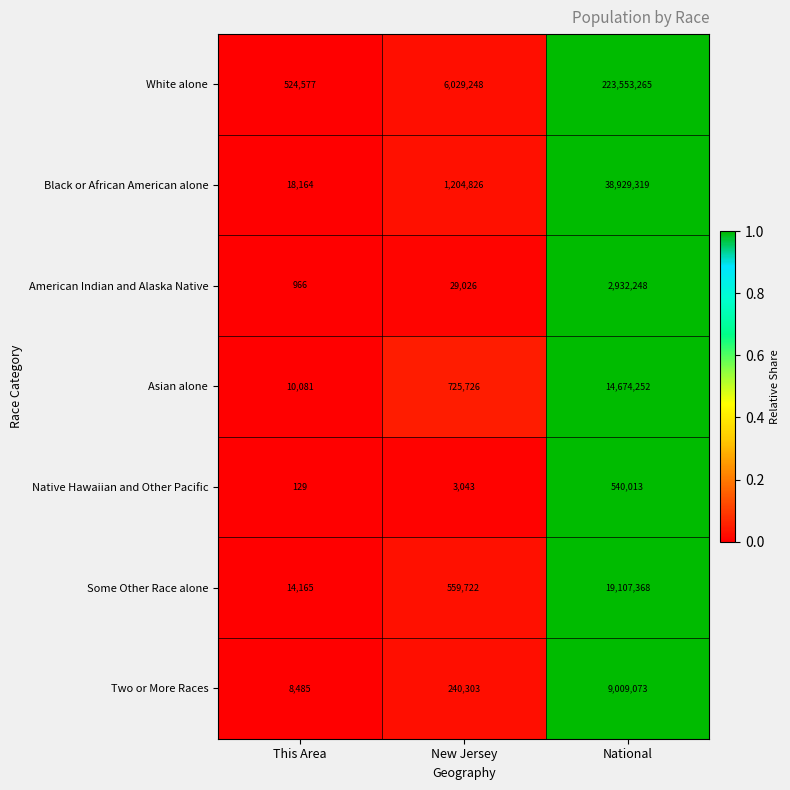

Which series changed the most between New Jersey and National?

White alone